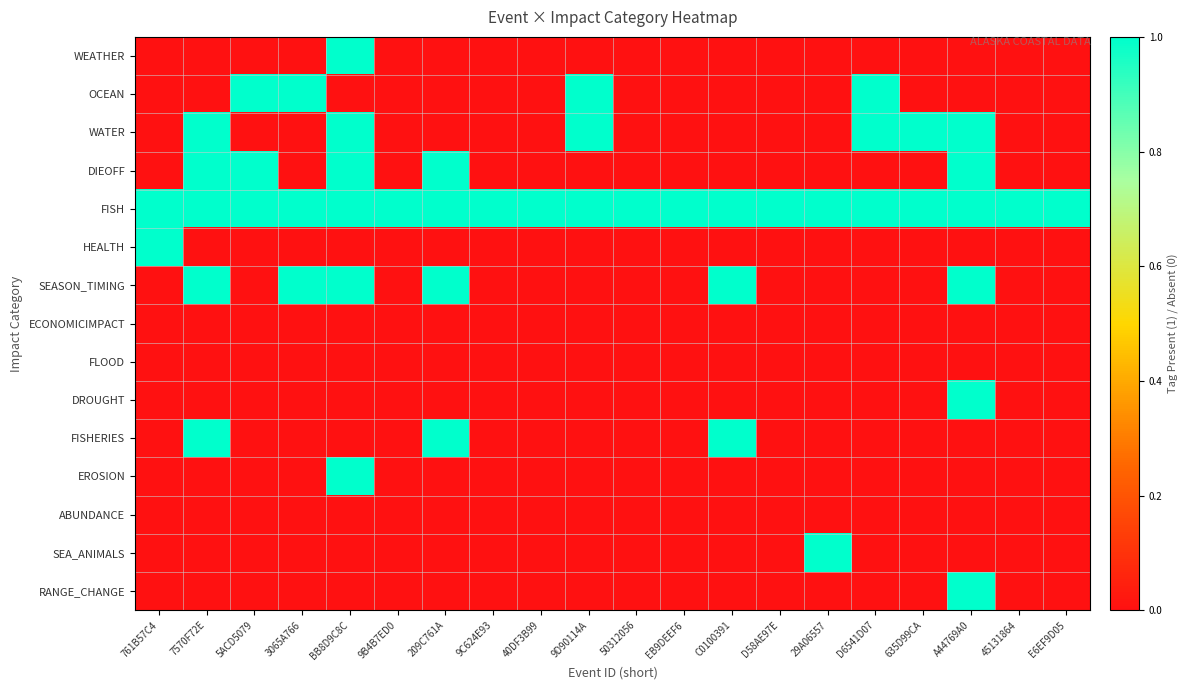

Reading right to left, what are all the values shown in this chart?

WEATHER: E6EF9D05=0	45131864=0	A44769A0=0	635D99CA=0	D6541D07=0	29A06557=0	D58AE97E=0	C0100391=0	EB9DEEF6=0	50312056=0	9D90114A=0	40DF3B99=0	9C624E93=0	209C761A=0	9B4B7ED0=0	BB8D9C8C=1	3065A766=0	5ACD5079=0	7570F72E=0	761B57C4=0
OCEAN: E6EF9D05=0	45131864=0	A44769A0=0	635D99CA=0	D6541D07=1	29A06557=0	D58AE97E=0	C0100391=0	EB9DEEF6=0	50312056=0	9D90114A=1	40DF3B99=0	9C624E93=0	209C761A=0	9B4B7ED0=0	BB8D9C8C=0	3065A766=1	5ACD5079=1	7570F72E=0	761B57C4=0
WATER: E6EF9D05=0	45131864=0	A44769A0=1	635D99CA=1	D6541D07=1	29A06557=0	D58AE97E=0	C0100391=0	EB9DEEF6=0	50312056=0	9D90114A=1	40DF3B99=0	9C624E93=0	209C761A=0	9B4B7ED0=0	BB8D9C8C=1	3065A766=0	5ACD5079=0	7570F72E=1	761B57C4=0
DIEOFF: E6EF9D05=0	45131864=0	A44769A0=1	635D99CA=0	D6541D07=0	29A06557=0	D58AE97E=0	C0100391=0	EB9DEEF6=0	50312056=0	9D90114A=0	40DF3B99=0	9C624E93=0	209C761A=1	9B4B7ED0=0	BB8D9C8C=1	3065A766=0	5ACD5079=1	7570F72E=1	761B57C4=0
FISH: E6EF9D05=1	45131864=1	A44769A0=1	635D99CA=1	D6541D07=1	29A06557=1	D58AE97E=1	C0100391=1	EB9DEEF6=1	50312056=1	9D90114A=1	40DF3B99=1	9C624E93=1	209C761A=1	9B4B7ED0=1	BB8D9C8C=1	3065A766=1	5ACD5079=1	7570F72E=1	761B57C4=1
HEALTH: E6EF9D05=0	45131864=0	A44769A0=0	635D99CA=0	D6541D07=0	29A06557=0	D58AE97E=0	C0100391=0	EB9DEEF6=0	50312056=0	9D90114A=0	40DF3B99=0	9C624E93=0	209C761A=0	9B4B7ED0=0	BB8D9C8C=0	3065A766=0	5ACD5079=0	7570F72E=0	761B57C4=1
SEASON_TIMING: E6EF9D05=0	45131864=0	A44769A0=1	635D99CA=0	D6541D07=0	29A06557=0	D58AE97E=0	C0100391=1	EB9DEEF6=0	50312056=0	9D90114A=0	40DF3B99=0	9C624E93=0	209C761A=1	9B4B7ED0=0	BB8D9C8C=1	3065A766=1	5ACD5079=0	7570F72E=1	761B57C4=0
ECONOMICIMPACT: E6EF9D05=0	45131864=0	A44769A0=0	635D99CA=0	D6541D07=0	29A06557=0	D58AE97E=0	C0100391=0	EB9DEEF6=0	50312056=0	9D90114A=0	40DF3B99=0	9C624E93=0	209C761A=0	9B4B7ED0=0	BB8D9C8C=0	3065A766=0	5ACD5079=0	7570F72E=0	761B57C4=0
FLOOD: E6EF9D05=0	45131864=0	A44769A0=0	635D99CA=0	D6541D07=0	29A06557=0	D58AE97E=0	C0100391=0	EB9DEEF6=0	50312056=0	9D90114A=0	40DF3B99=0	9C624E93=0	209C761A=0	9B4B7ED0=0	BB8D9C8C=0	3065A766=0	5ACD5079=0	7570F72E=0	761B57C4=0
DROUGHT: E6EF9D05=0	45131864=0	A44769A0=1	635D99CA=0	D6541D07=0	29A06557=0	D58AE97E=0	C0100391=0	EB9DEEF6=0	50312056=0	9D90114A=0	40DF3B99=0	9C624E93=0	209C761A=0	9B4B7ED0=0	BB8D9C8C=0	3065A766=0	5ACD5079=0	7570F72E=0	761B57C4=0
FISHERIES: E6EF9D05=0	45131864=0	A44769A0=0	635D99CA=0	D6541D07=0	29A06557=0	D58AE97E=0	C0100391=1	EB9DEEF6=0	50312056=0	9D90114A=0	40DF3B99=0	9C624E93=0	209C761A=1	9B4B7ED0=0	BB8D9C8C=0	3065A766=0	5ACD5079=0	7570F72E=1	761B57C4=0
EROSION: E6EF9D05=0	45131864=0	A44769A0=0	635D99CA=0	D6541D07=0	29A06557=0	D58AE97E=0	C0100391=0	EB9DEEF6=0	50312056=0	9D90114A=0	40DF3B99=0	9C624E93=0	209C761A=0	9B4B7ED0=0	BB8D9C8C=1	3065A766=0	5ACD5079=0	7570F72E=0	761B57C4=0
ABUNDANCE: E6EF9D05=0	45131864=0	A44769A0=0	635D99CA=0	D6541D07=0	29A06557=0	D58AE97E=0	C0100391=0	EB9DEEF6=0	50312056=0	9D90114A=0	40DF3B99=0	9C624E93=0	209C761A=0	9B4B7ED0=0	BB8D9C8C=0	3065A766=0	5ACD5079=0	7570F72E=0	761B57C4=0
SEA_ANIMALS: E6EF9D05=0	45131864=0	A44769A0=0	635D99CA=0	D6541D07=0	29A06557=1	D58AE97E=0	C0100391=0	EB9DEEF6=0	50312056=0	9D90114A=0	40DF3B99=0	9C624E93=0	209C761A=0	9B4B7ED0=0	BB8D9C8C=0	3065A766=0	5ACD5079=0	7570F72E=0	761B57C4=0
RANGE_CHANGE: E6EF9D05=0	45131864=0	A44769A0=1	635D99CA=0	D6541D07=0	29A06557=0	D58AE97E=0	C0100391=0	EB9DEEF6=0	50312056=0	9D90114A=0	40DF3B99=0	9C624E93=0	209C761A=0	9B4B7ED0=0	BB8D9C8C=0	3065A766=0	5ACD5079=0	7570F72E=0	761B57C4=0